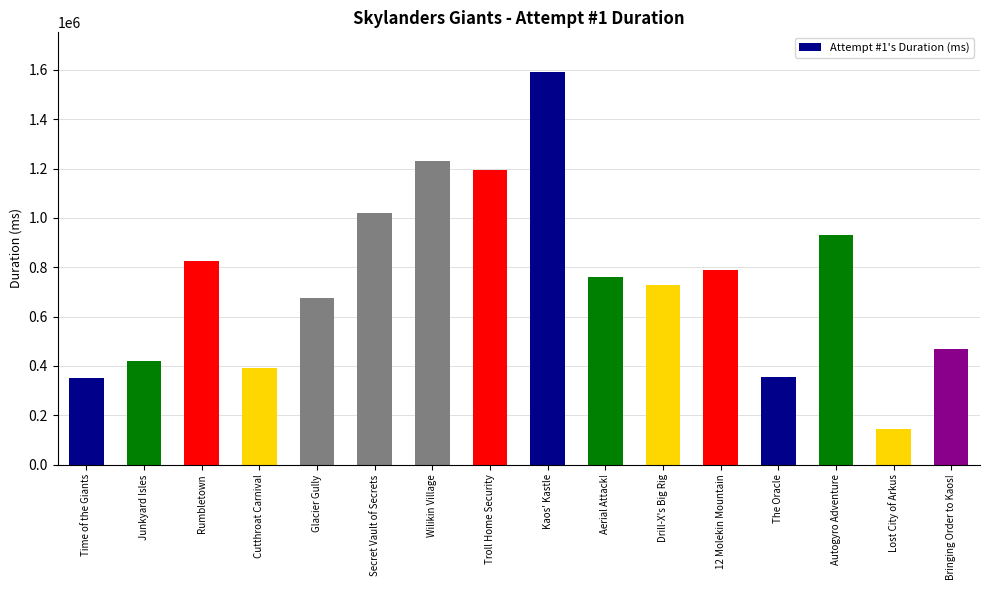

How many bars are there in total?

16